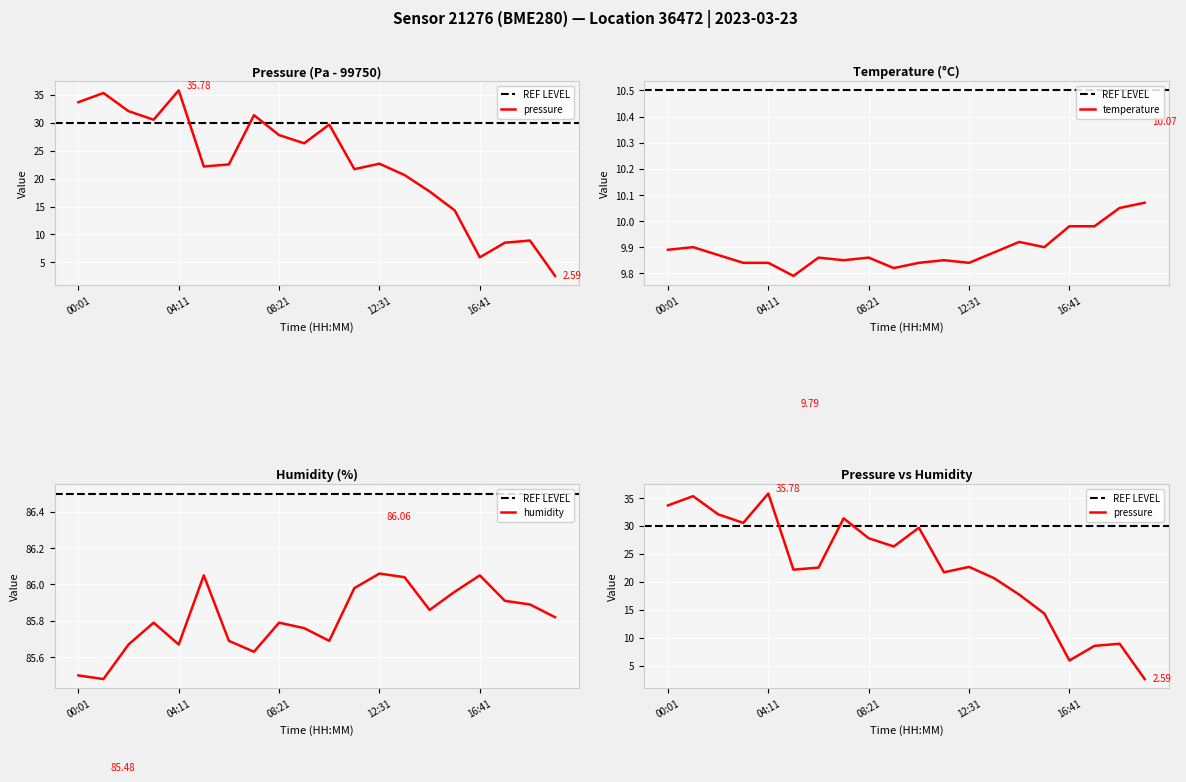

How many data points in pressure are less than 22?

8